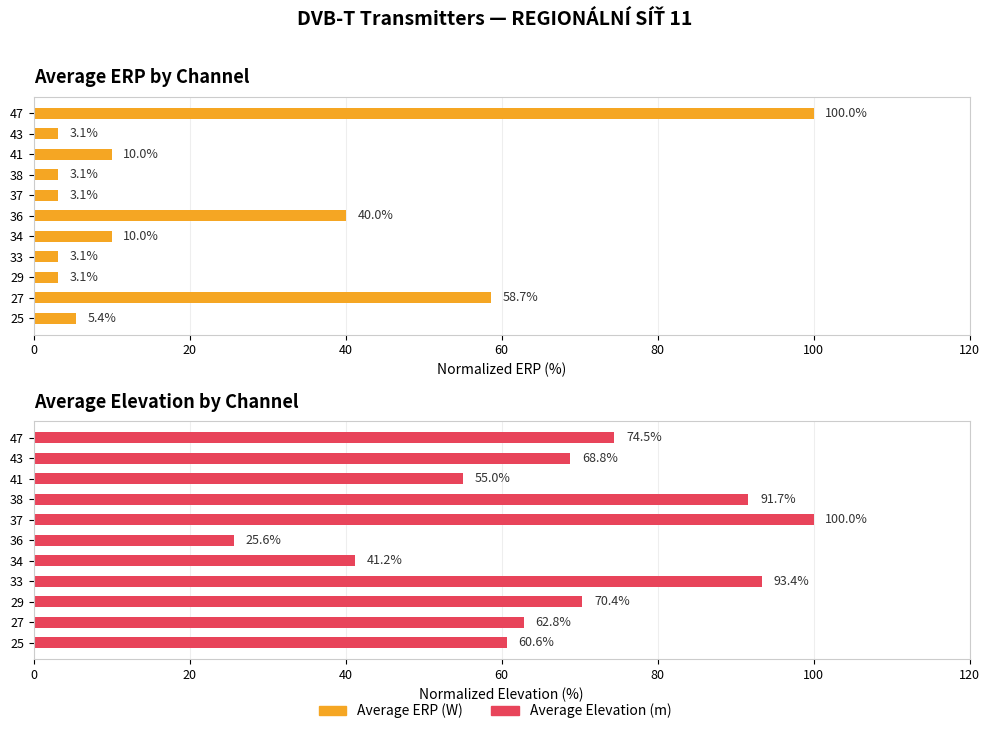

The value of Average Elevation (m) at 33 is 123.8. True or false?

False